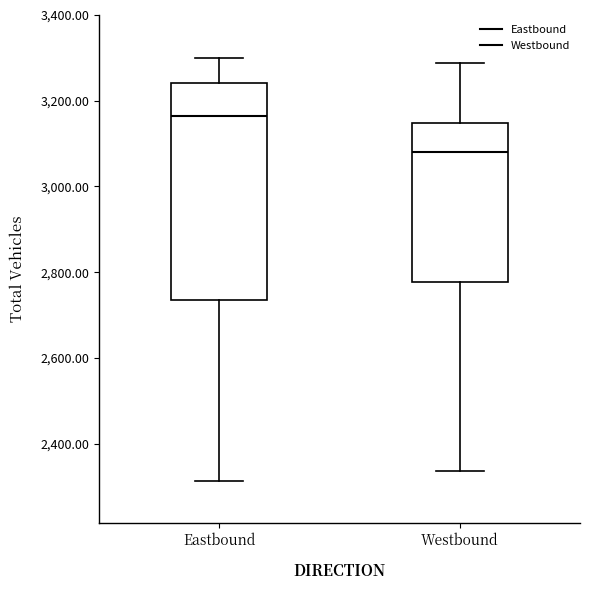

Which box has the lowest median line?

Westbound